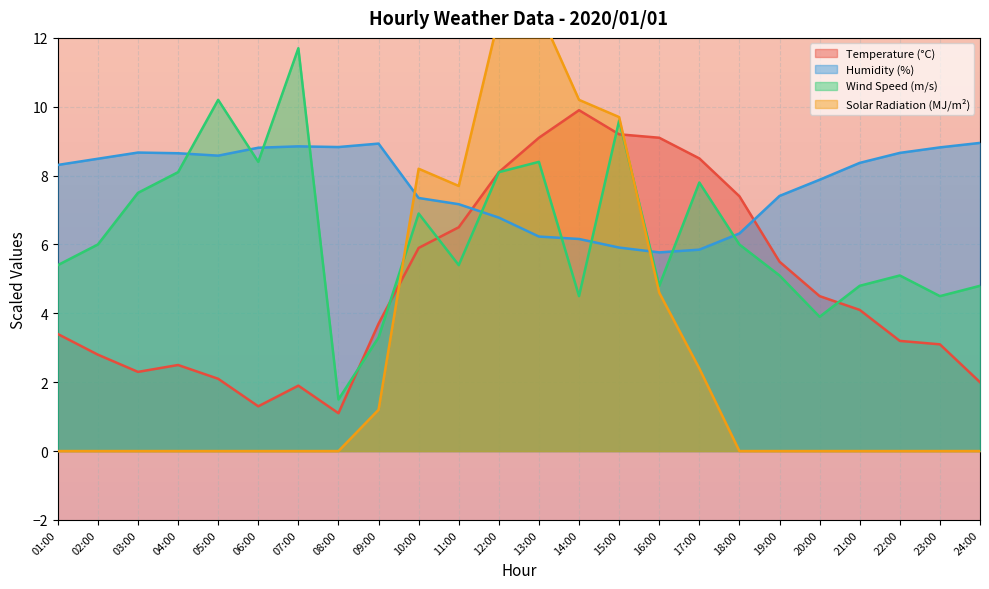

Reading left to right, list all the values displayed in this chart.

Temperature (°C): 01:00=3.4	02:00=2.8	03:00=2.3	04:00=2.5	05:00=2.1	06:00=1.3	07:00=1.9	08:00=1.1	09:00=3.7	10:00=5.9	11:00=6.5	12:00=8.1	13:00=9.1	14:00=9.9	15:00=9.2	16:00=9.1	17:00=8.5	18:00=7.4	19:00=5.5	20:00=4.5	21:00=4.1	22:00=3.2	23:00=3.1	24:00=2.0
Humidity (%): 01:00=8.3	02:00=8.5	03:00=8.7	04:00=8.7	05:00=8.6	06:00=8.8	07:00=8.8	08:00=8.8	09:00=8.9	10:00=7.4	11:00=7.2	12:00=6.8	13:00=6.2	14:00=6.2	15:00=5.9	16:00=5.8	17:00=5.9	18:00=6.3	19:00=7.4	20:00=7.9	21:00=8.4	22:00=8.7	23:00=8.8	24:00=9.0
Wind Speed (m/s): 01:00=5.4	02:00=6.0	03:00=7.5	04:00=8.1	05:00=10.2	06:00=8.4	07:00=11.7	08:00=1.5	09:00=3.3	10:00=6.9	11:00=5.4	12:00=8.1	13:00=8.4	14:00=4.5	15:00=9.6	16:00=4.8	17:00=7.8	18:00=6.0	19:00=5.1	20:00=3.9	21:00=4.8	22:00=5.1	23:00=4.5	24:00=4.8
Solar Radiation (MJ/m²): 01:00=0.0	02:00=0.0	03:00=0.0	04:00=0.0	05:00=0.0	06:00=0.0	07:00=0.0	08:00=0.0	09:00=1.2	10:00=8.2	11:00=7.7	12:00=12.6	13:00=12.8	14:00=10.2	15:00=9.7	16:00=4.6	17:00=2.4	18:00=0.0	19:00=0.0	20:00=0.0	21:00=0.0	22:00=0.0	23:00=0.0	24:00=0.0